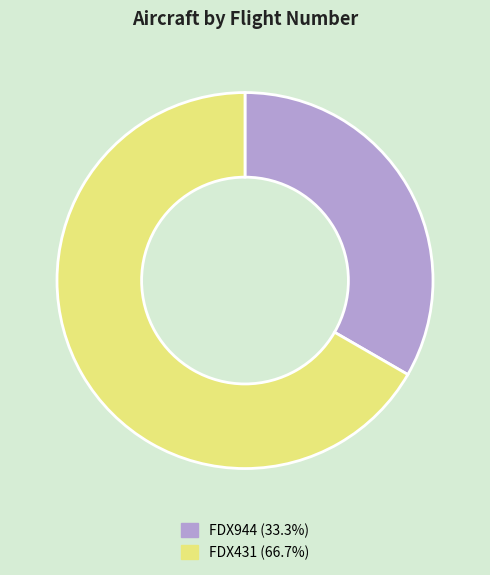

What is the smallest slice in the pie chart?

FDX944